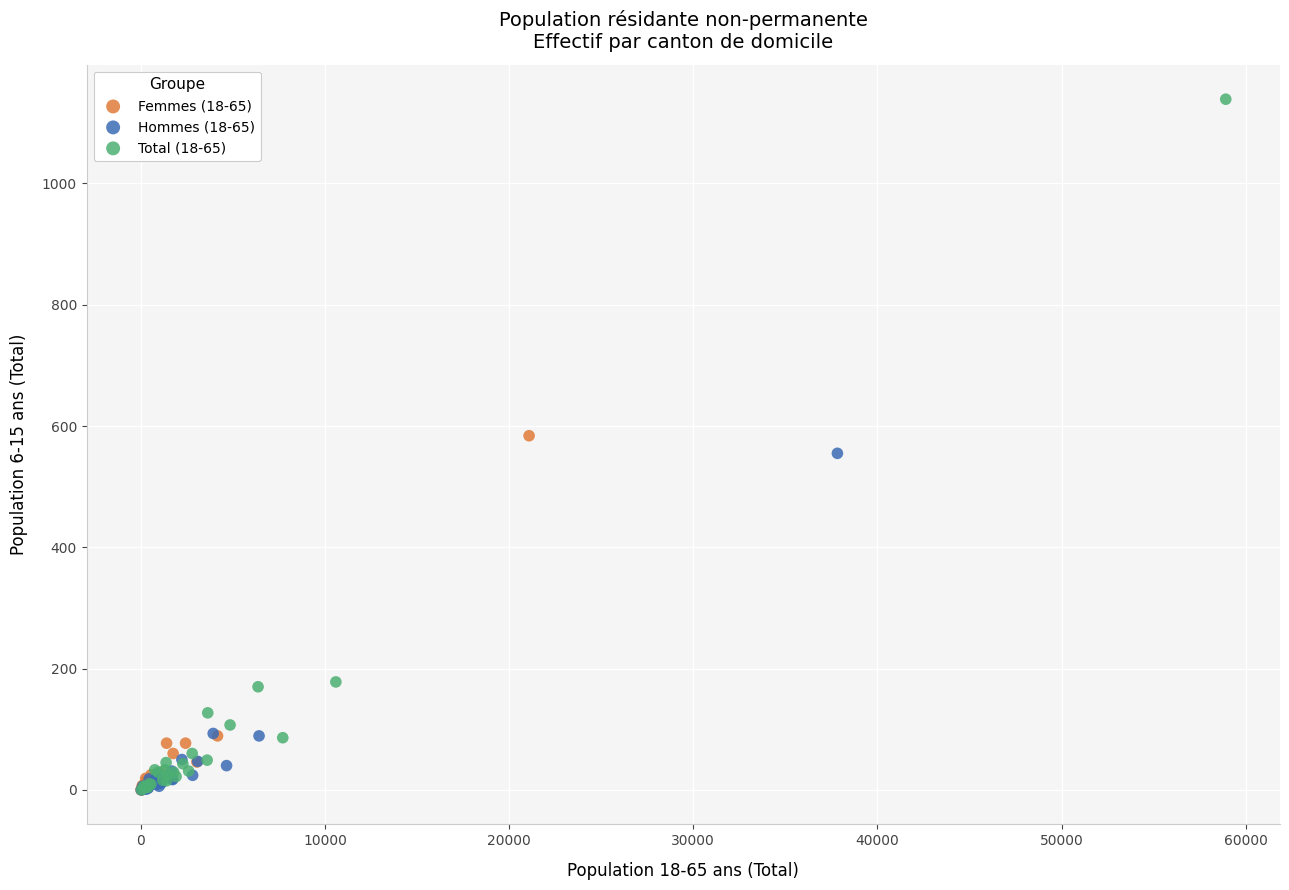

Which series contains the highest Y value?

Total (18-65)